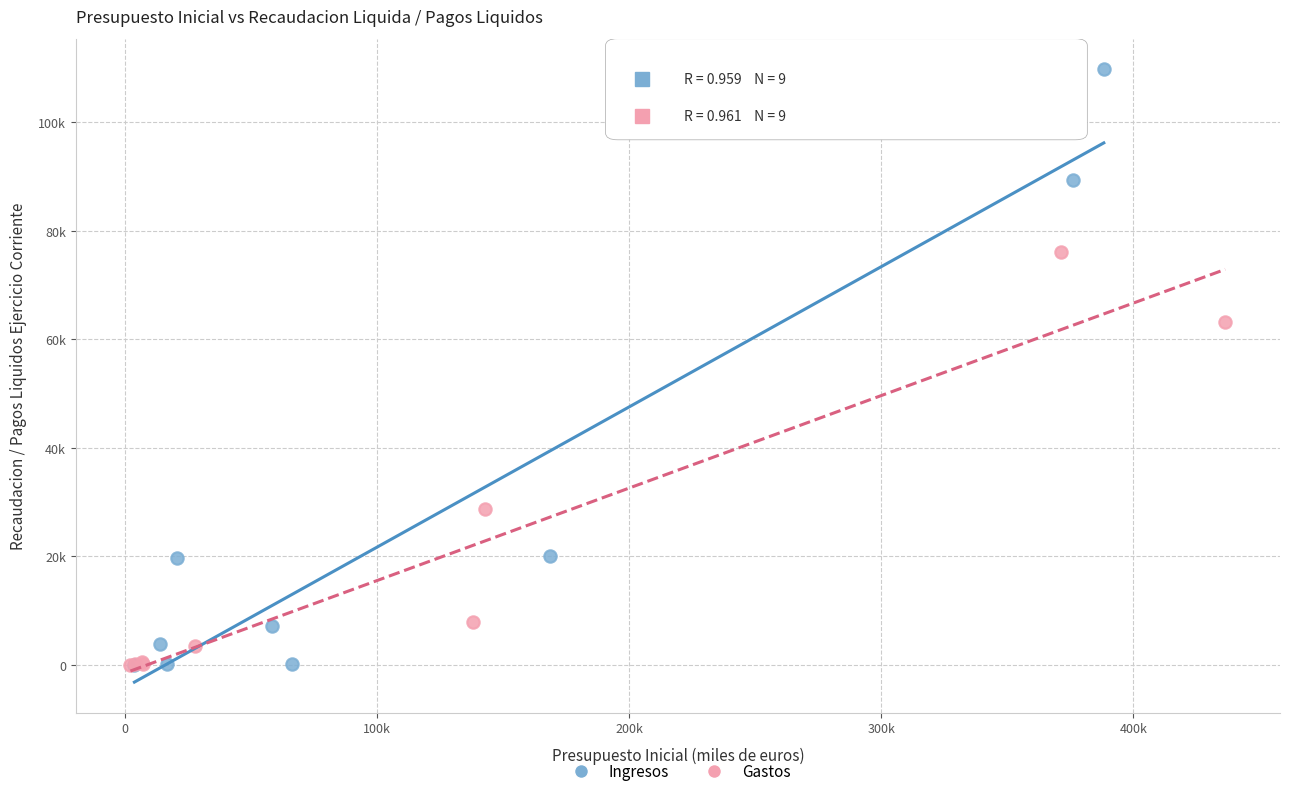

Which series has the widest spread of Y values?

Ingresos